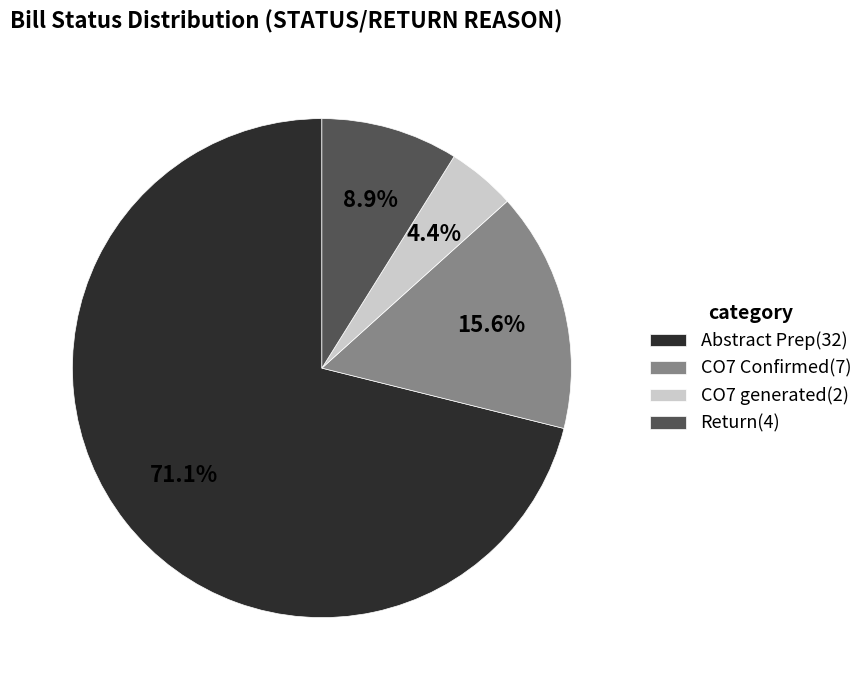

To the nearest percent, what is the average slice percentage?

25%